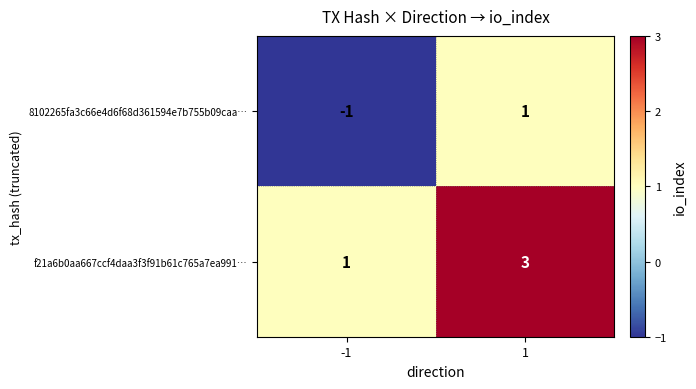

Is it true that f21a6b0aa667ccf4daa3f3f91b61c765a7ea991… equals 4 at 1?

False